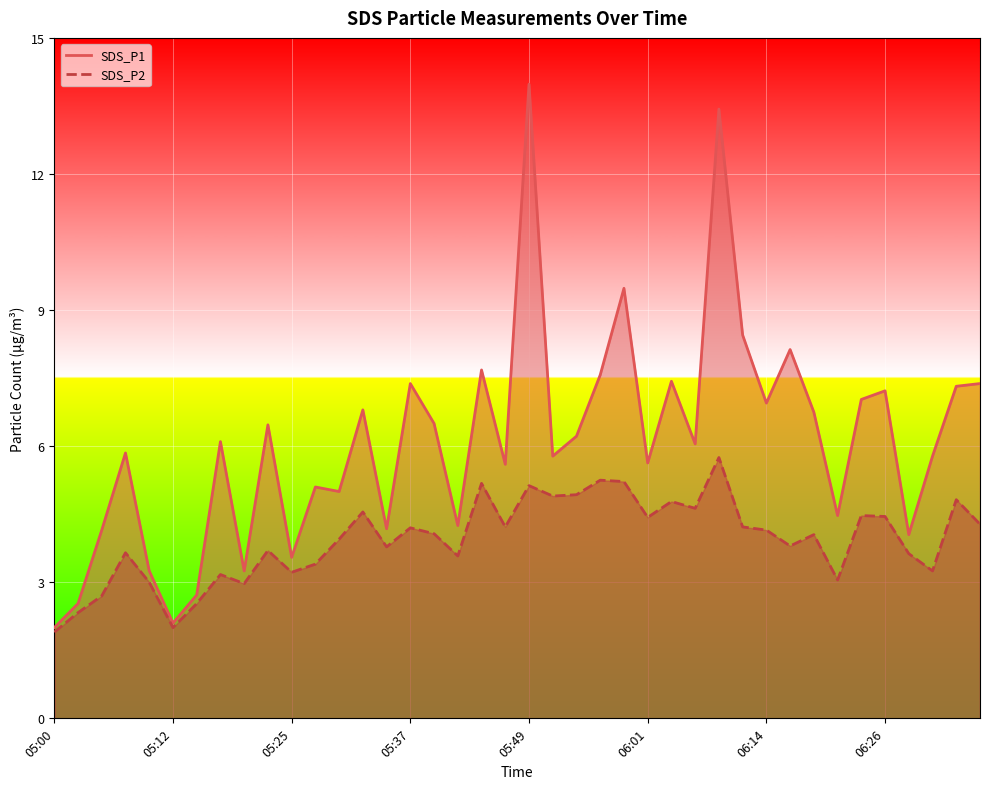

What is the difference between the second highest and minimum values in the SDS_P1 series?

11.4